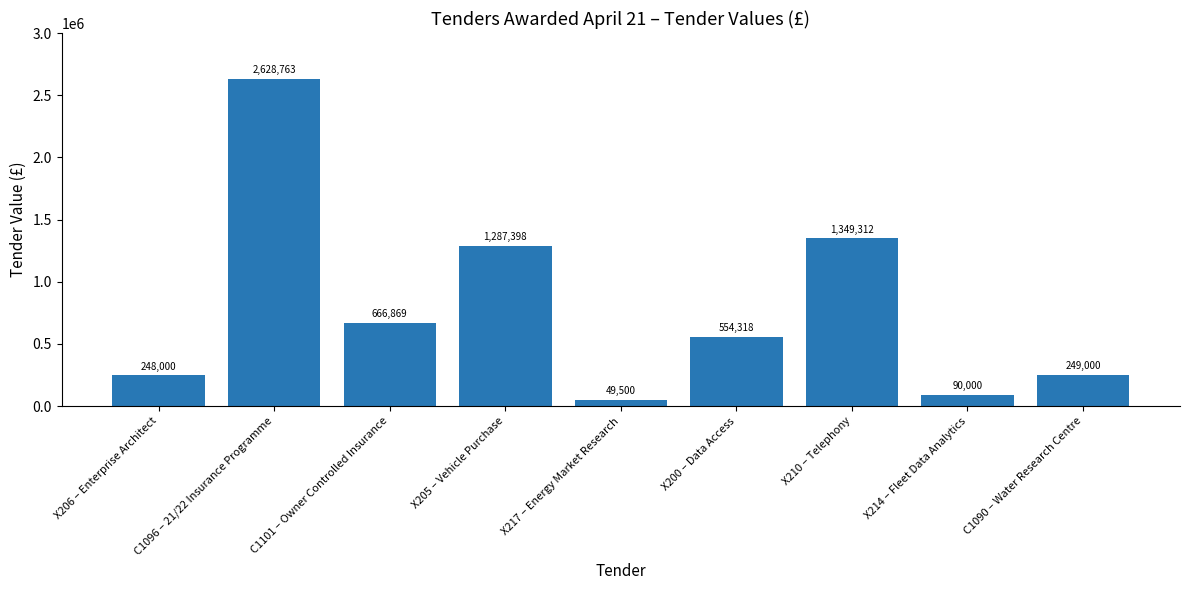

What is the difference between the maximum and minimum values?

2579263